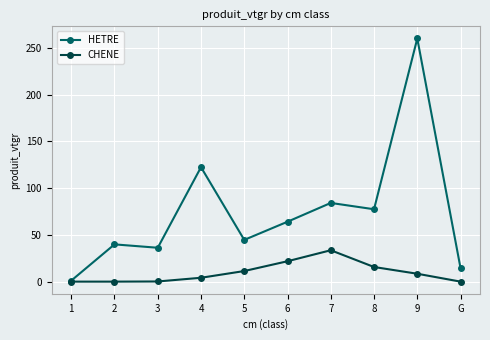

True or false: HETRE has a value of 259.9 at 9.

True